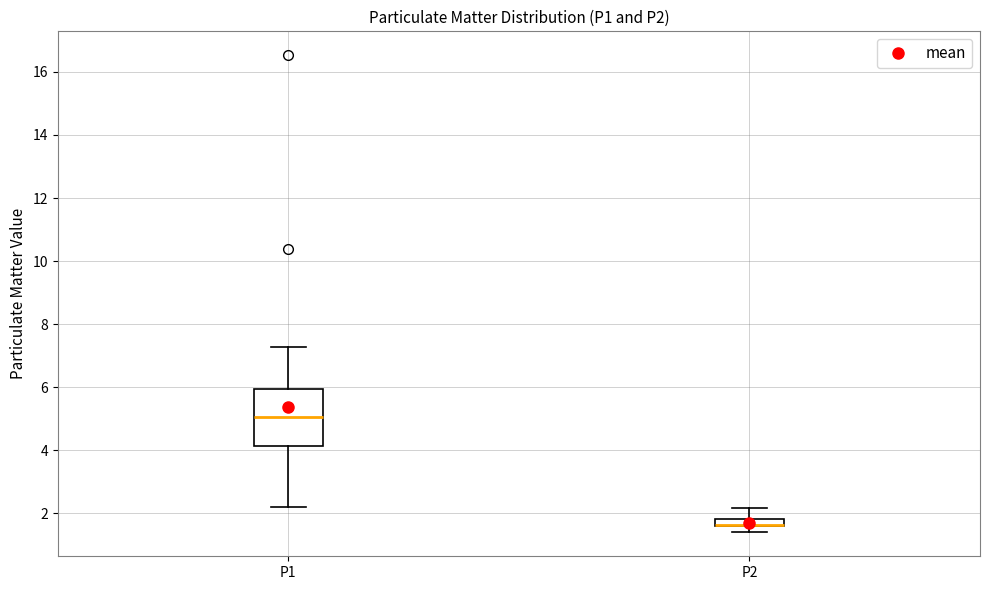

Comparing the boxes themselves (not the whiskers), which one is the tallest?

P1